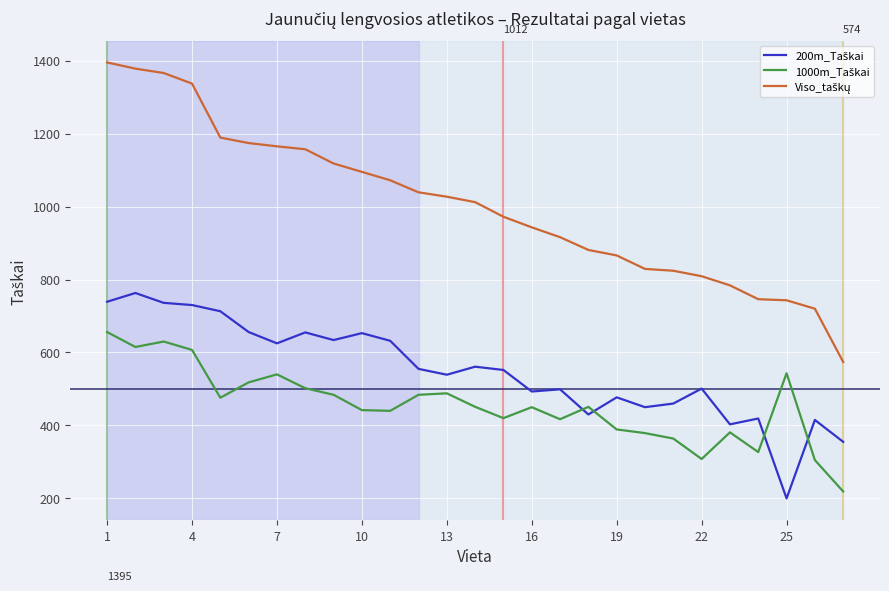

What is the maximum value shown in the chart?

1395